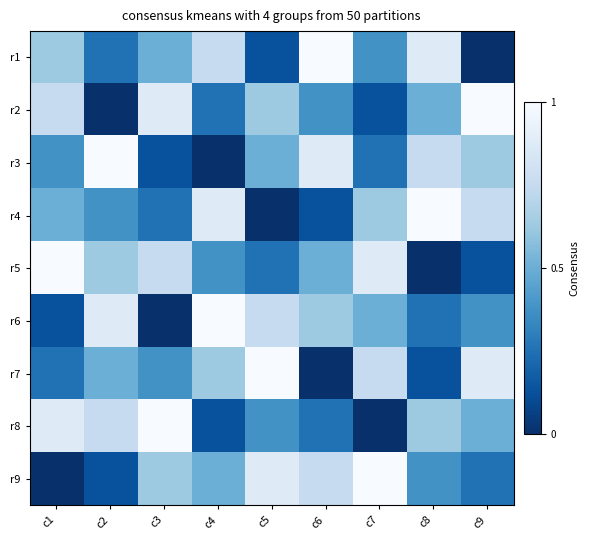

Which category has the highest value across all series?

c6